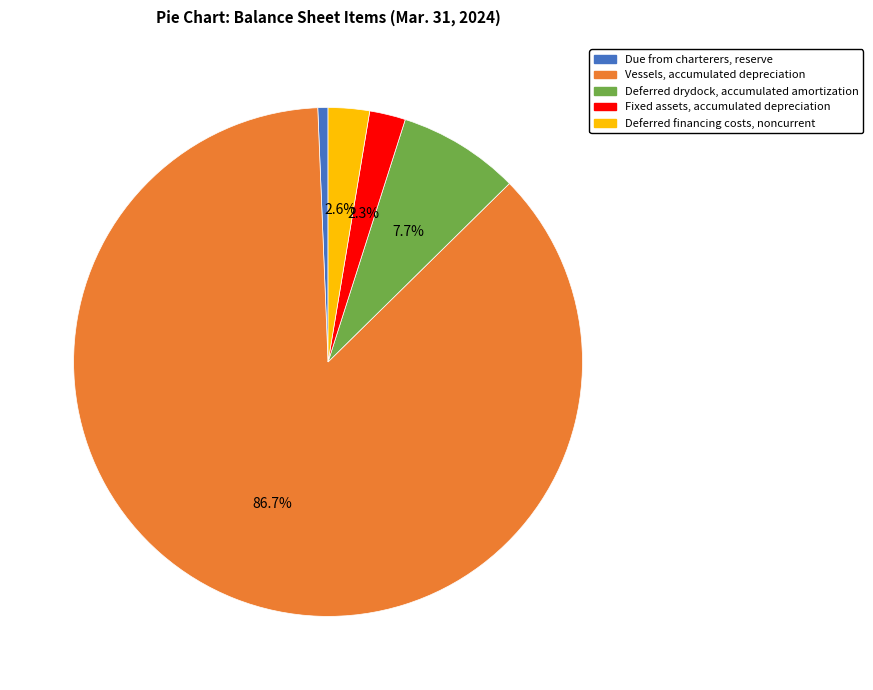

What is the total percentage of Deferred drydock, accumulated amortization and Fixed assets, accumulated depreciation?

10.0%